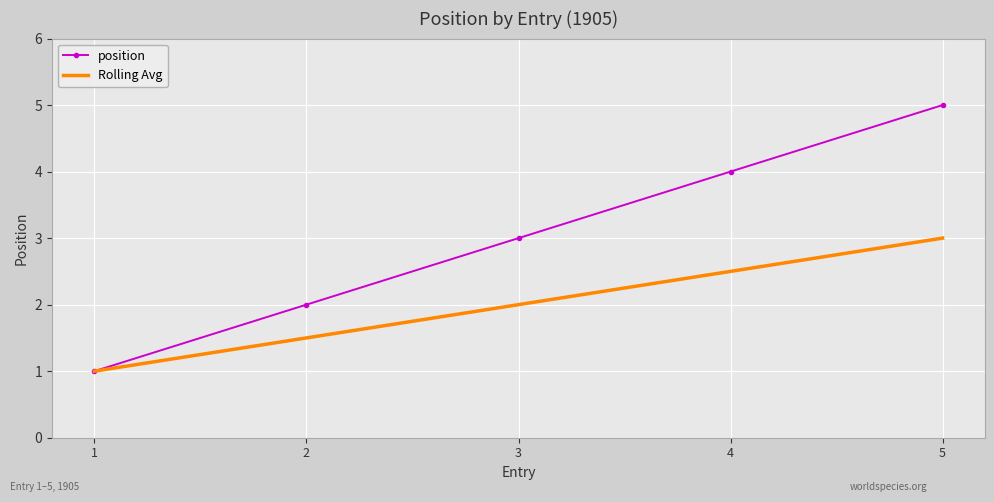

True or false: position has more than 2 interior local peaks.

False